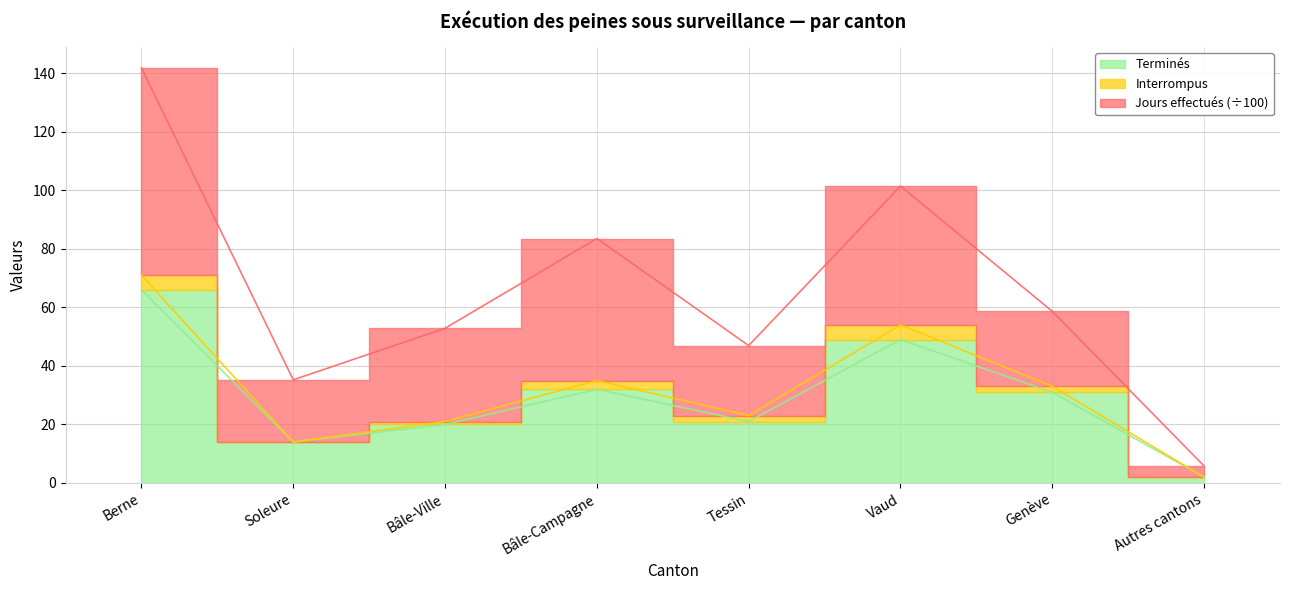

Where is the first local minimum for Terminés?

Soleure